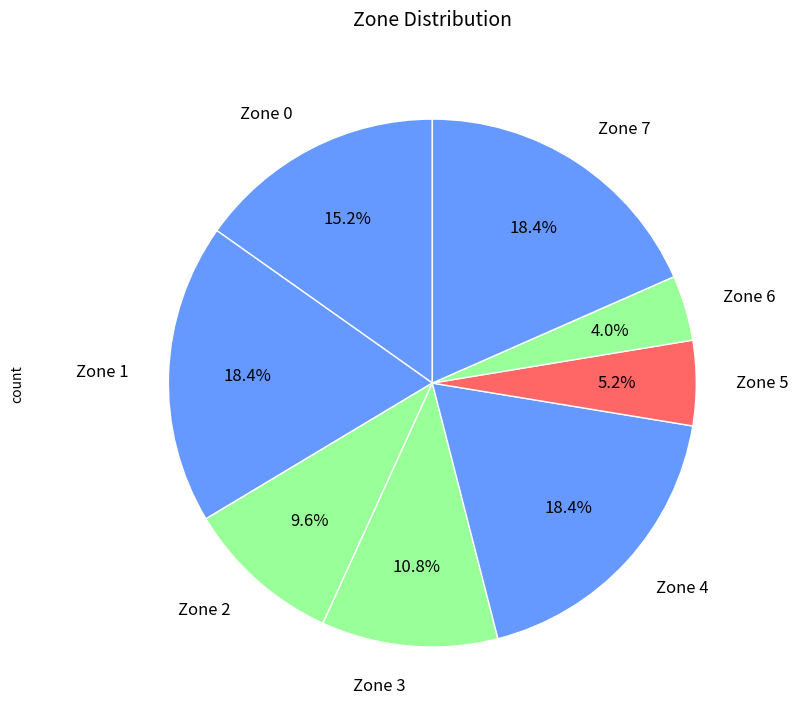

Does any single category account for the majority?

No